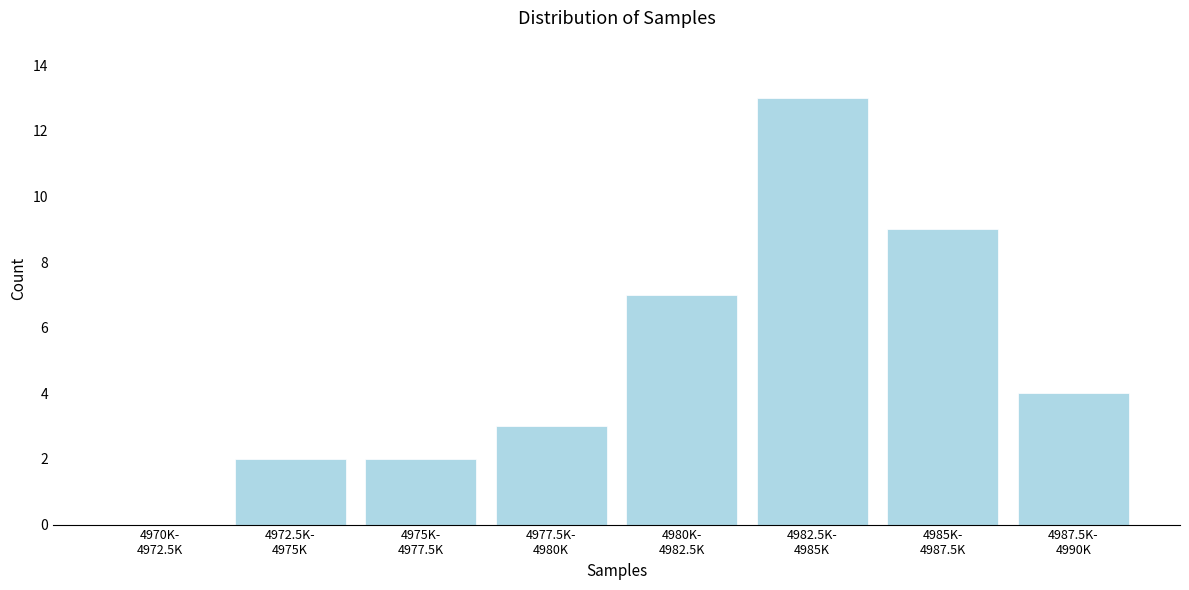

What is the sum of all values?

40